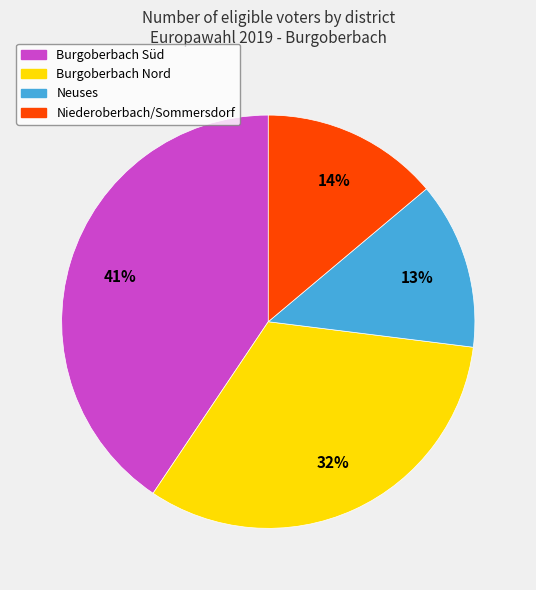

How many slices are in this pie chart?

4